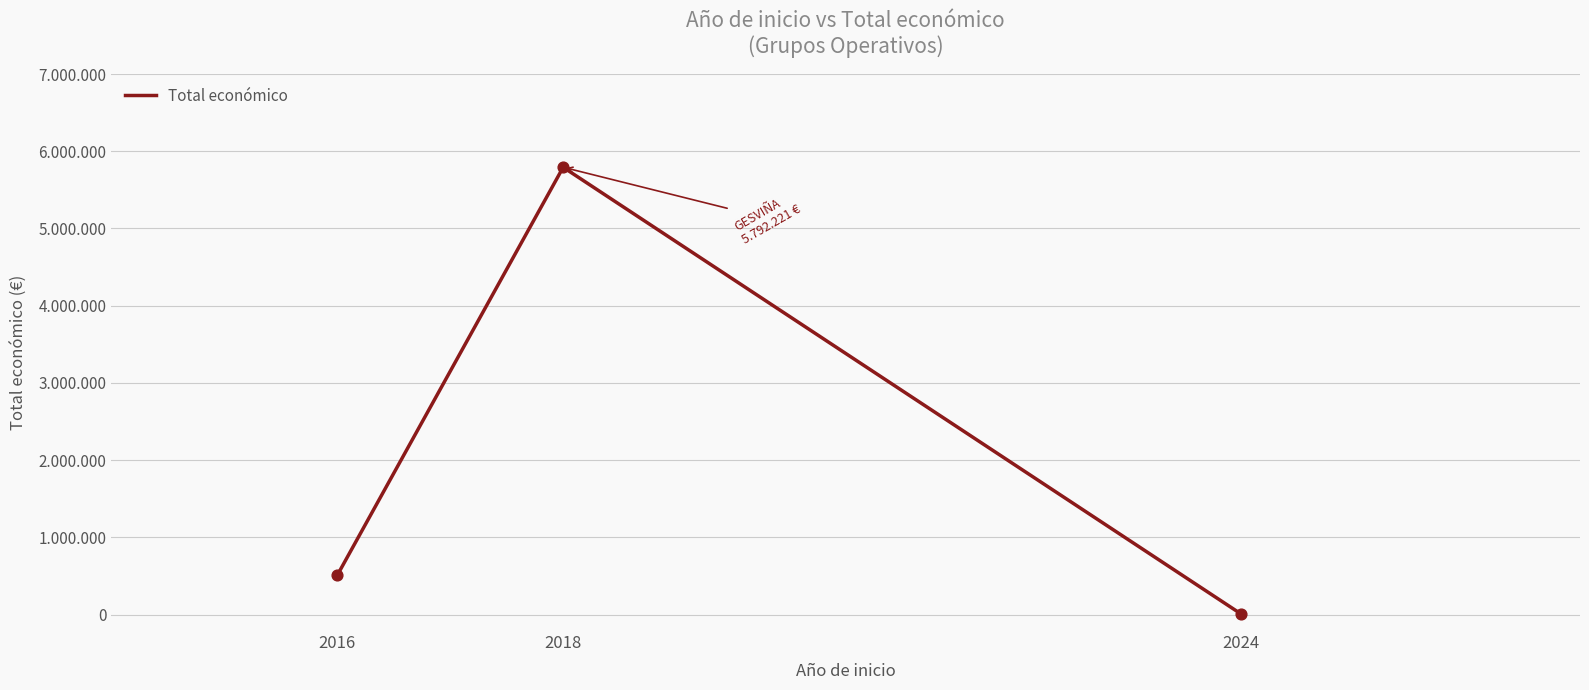

Which has a higher value, 2016 or 2024?

2016